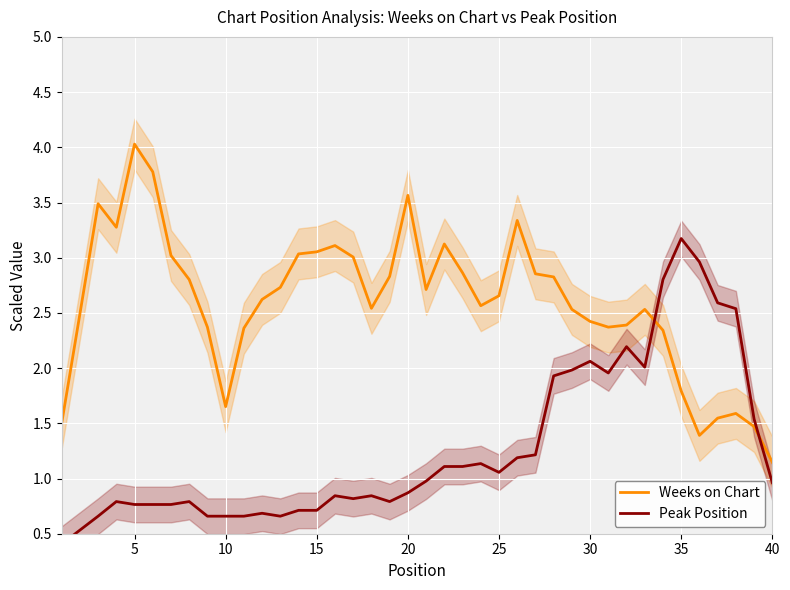

At which label does Weeks on Chart reach its minimum?

40